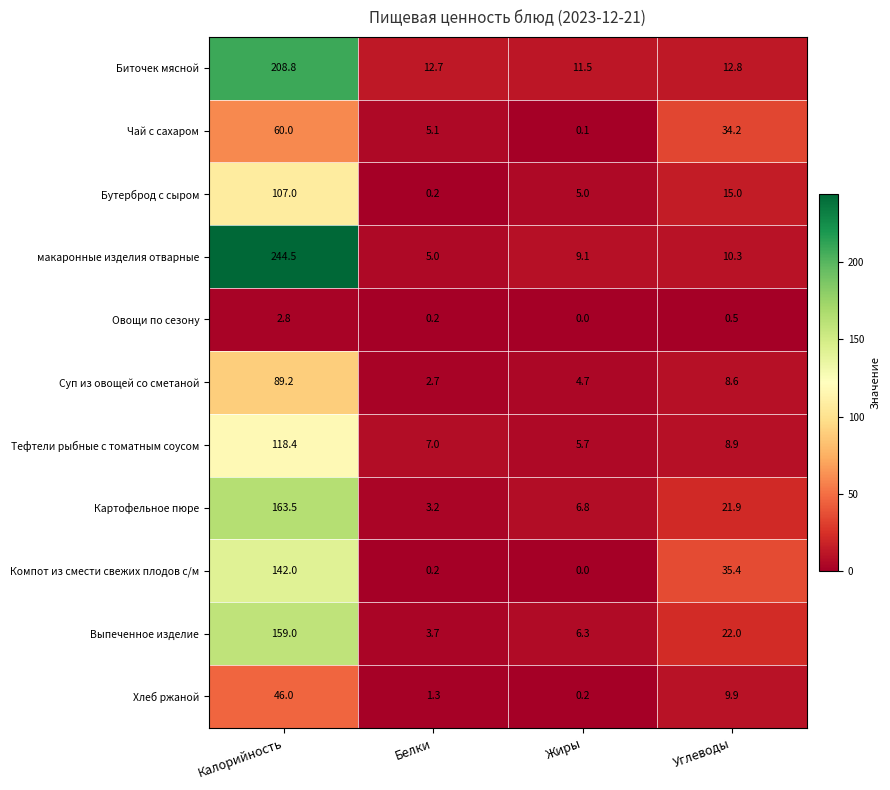

Is the value of Бутерброд с сыром at Белки greater than the value of Чай с сахаром at Калорийность?

No